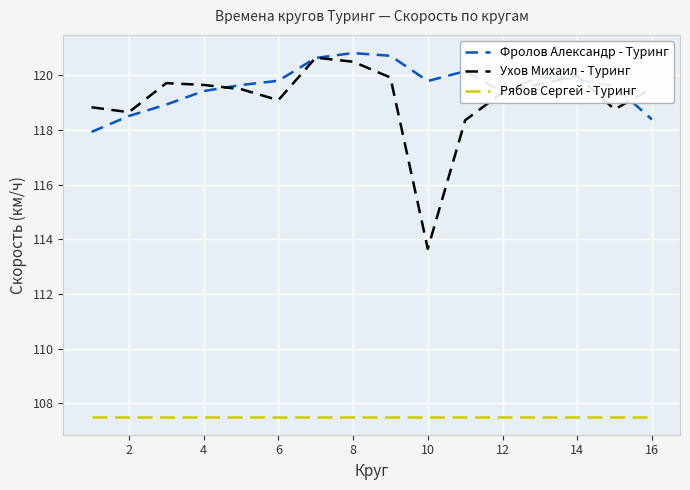

True or false: Рябов Сергей - Туринг and Фролов Александр - Туринг cross at least once.

False